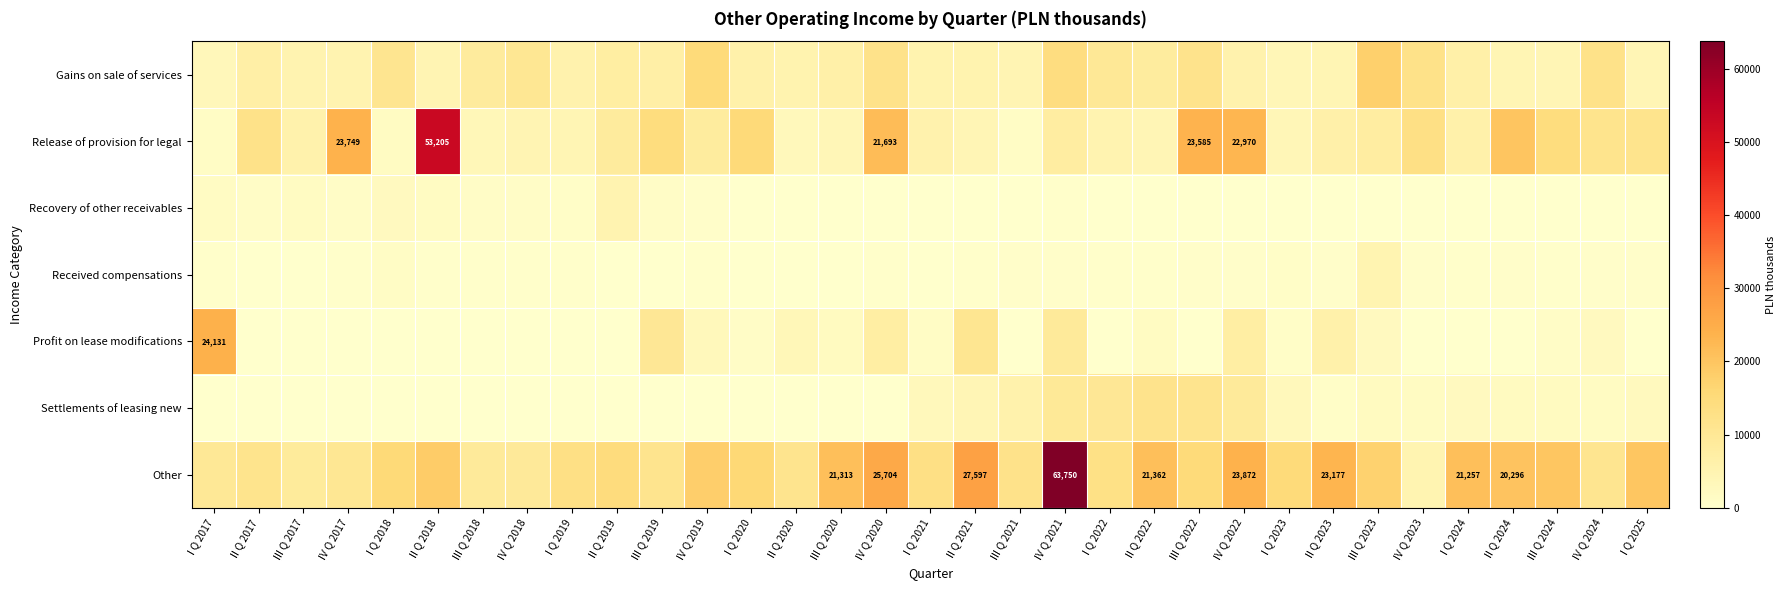

List the series in order of their peak value, lowest first.

Received compensations, Recovery of other receivables, Settlements of leasing new, Gains on sale of services, Profit on lease modifications, Release of provision for legal, Other